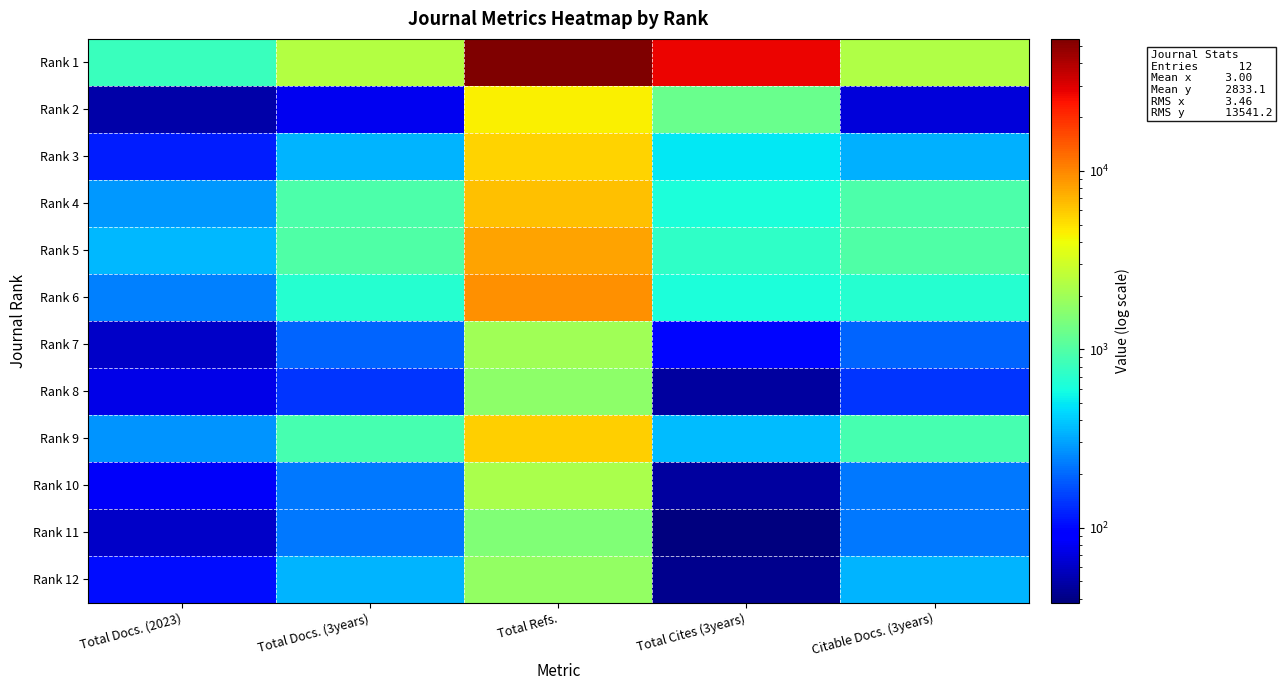

Rank the series by their maximum value, from highest to lowest.

Rank 1, Rank 6, Rank 5, Rank 4, Rank 9, Rank 3, Rank 2, Rank 10, Rank 7, Rank 12, Rank 8, Rank 11